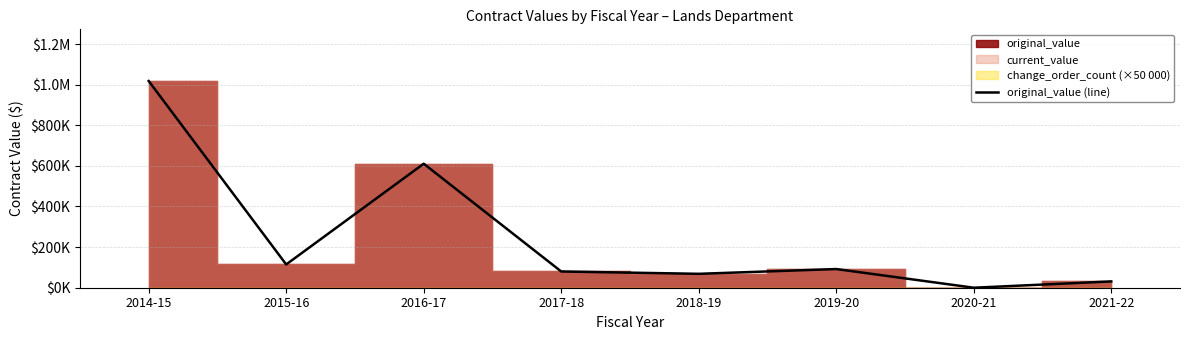

Reading left to right, transcribe all the data shown in this chart.

1017902.2	114565.0	610570.5	79989.0	68433.6	92000.0	0.0	31000.0